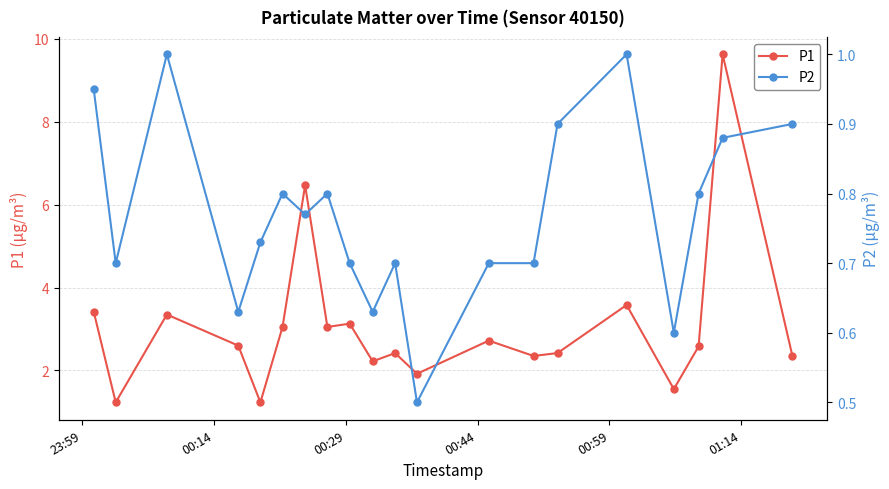

What is the lowest value of the P1 series?

1.2